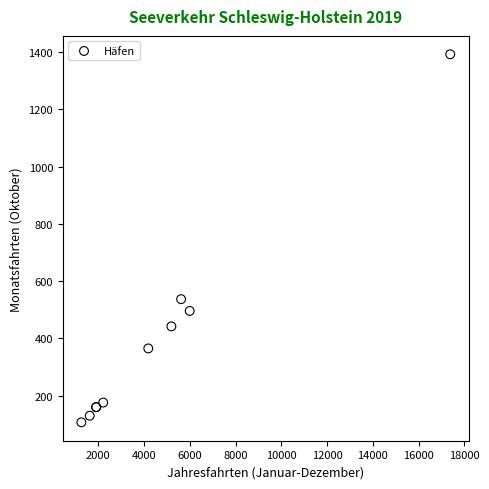

What Y value in the scatter plot is closest to 749?

537